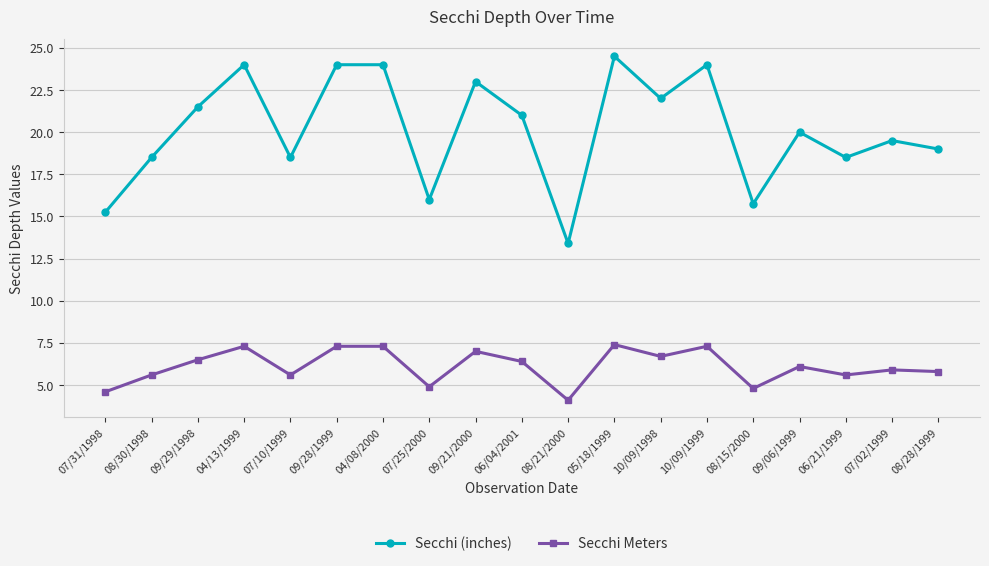

Which series has the largest range (max minus min)?

Secchi (inches)